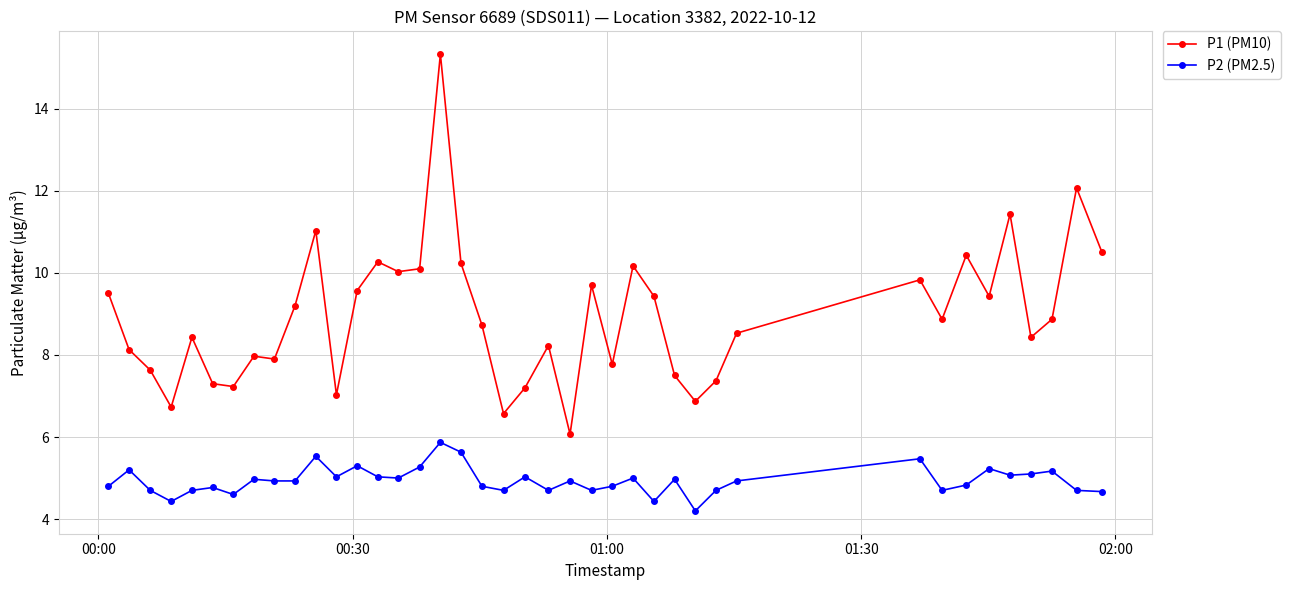

At how many categories does at least one series exceed 9?

18